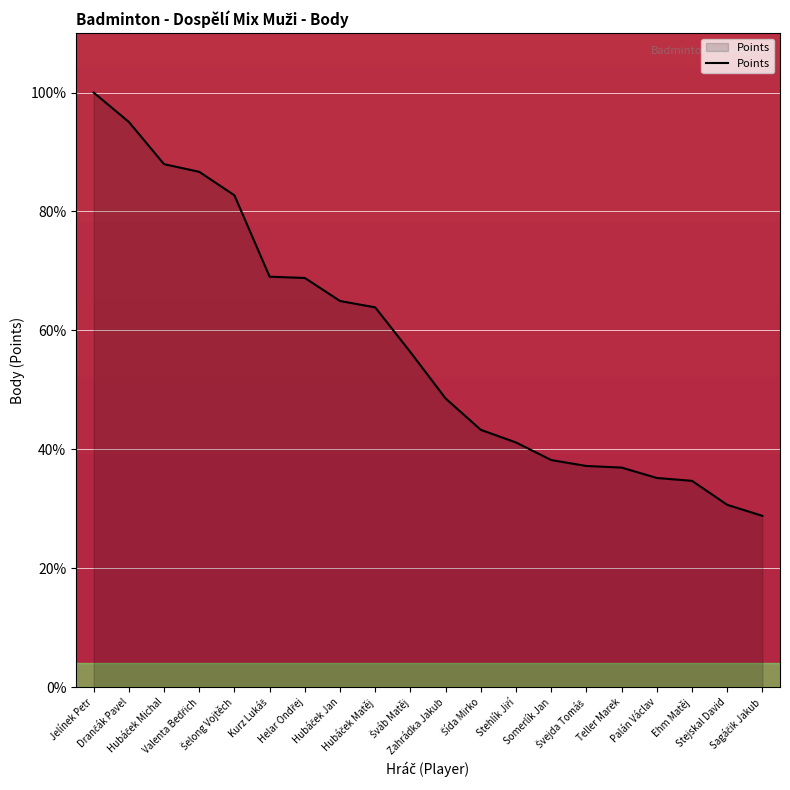

What is the minimum value shown in the chart?

28.8